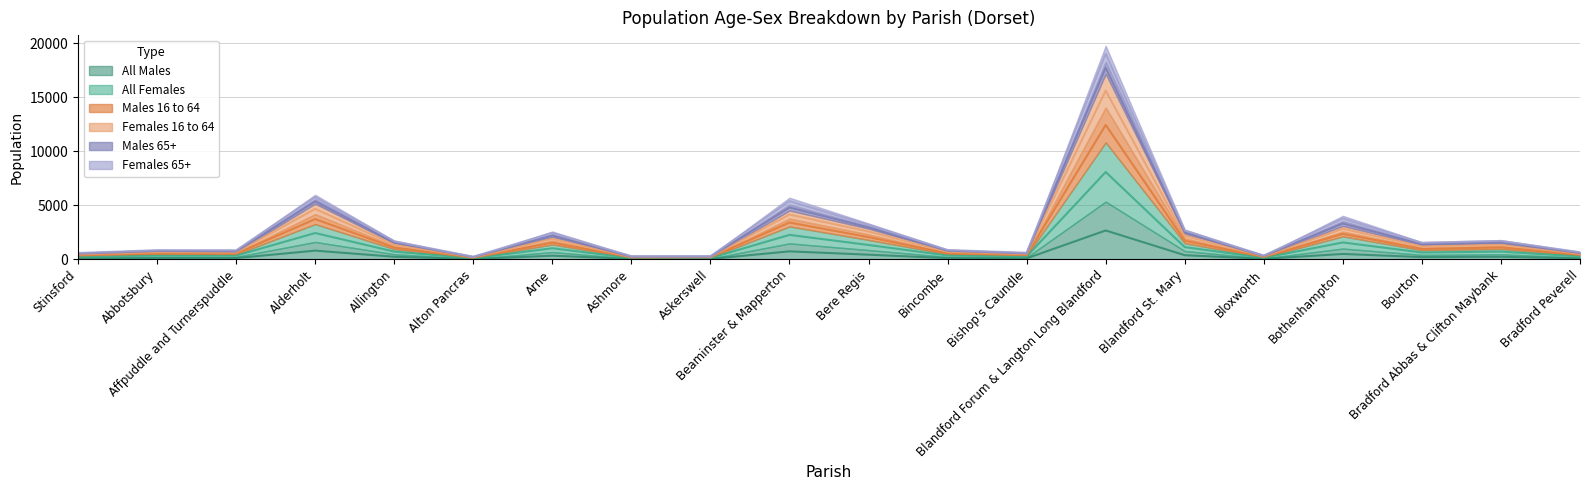

At which label is All Males closest to 1348?

Alderholt